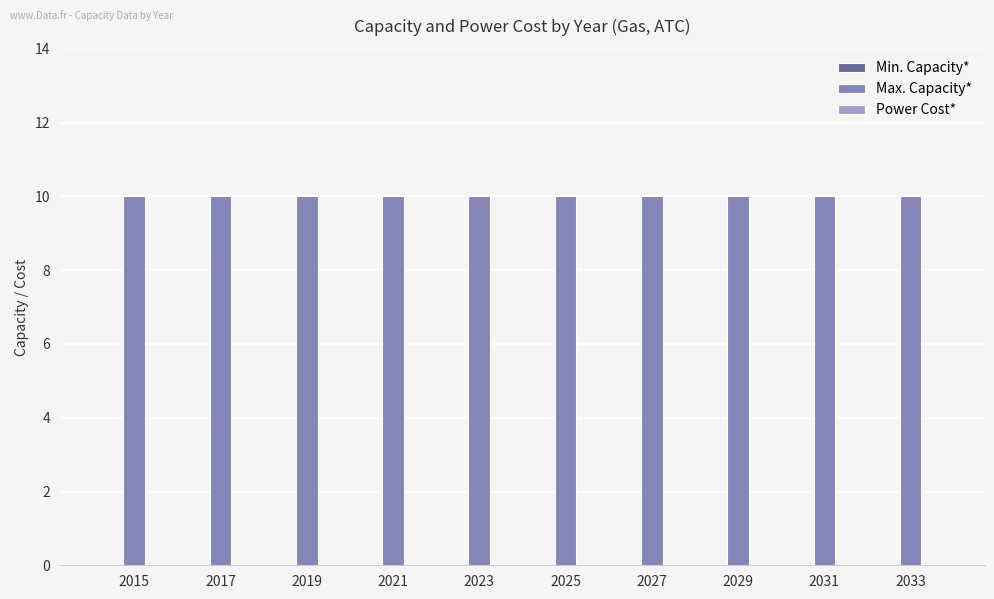

How many series are shown in this chart?

3